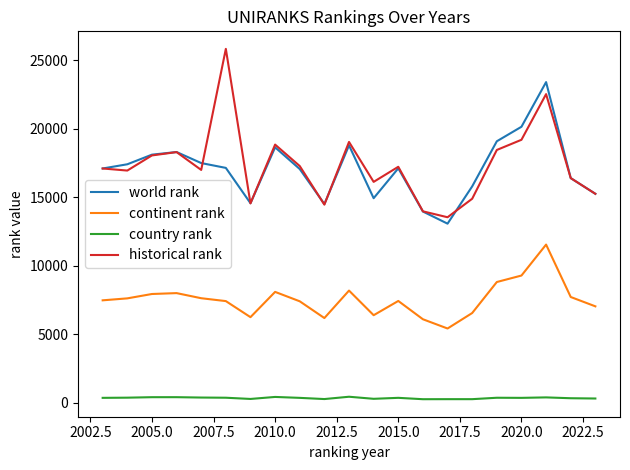

True or false: country rank and world rank intersect in this chart.

False